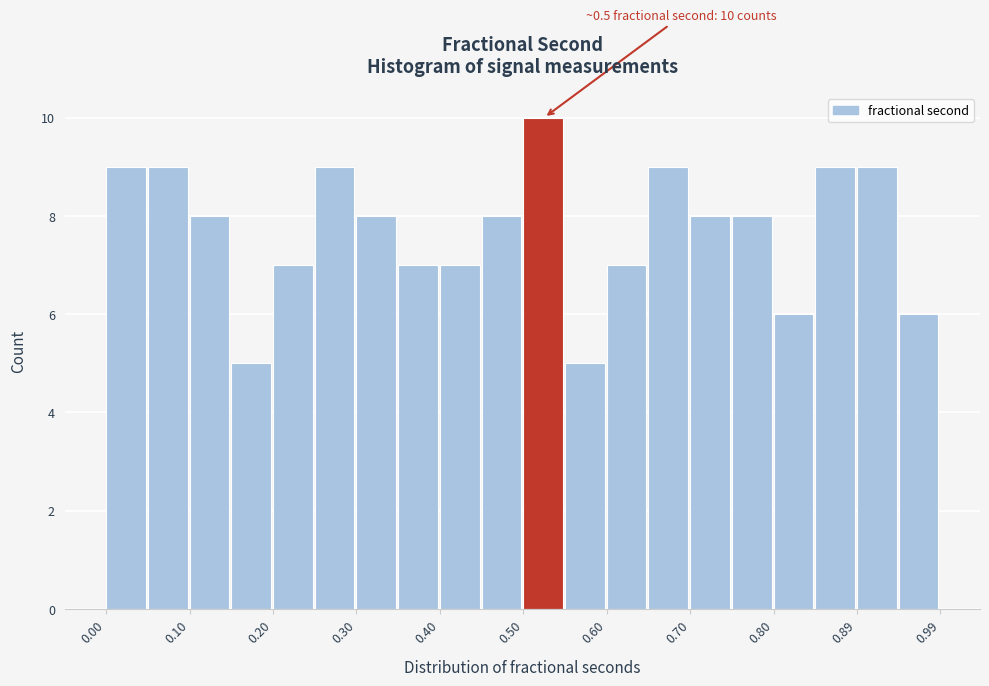

Which range on the x-axis has the tallest bar?

0.50 to 0.55